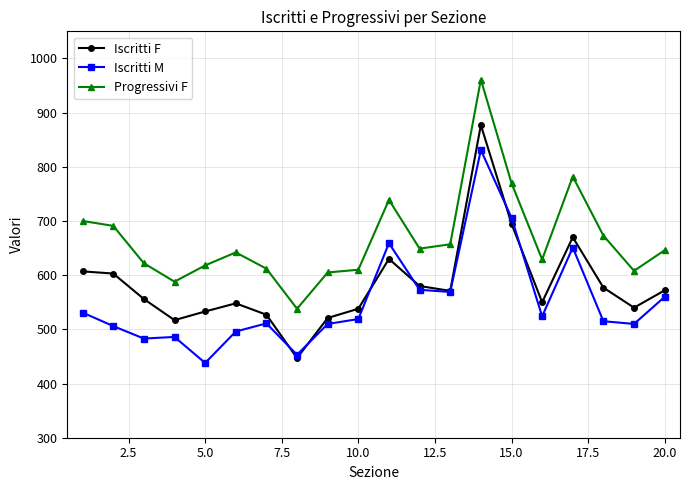

True or false: Iscritti M and Progressivi F intersect in this chart.

False